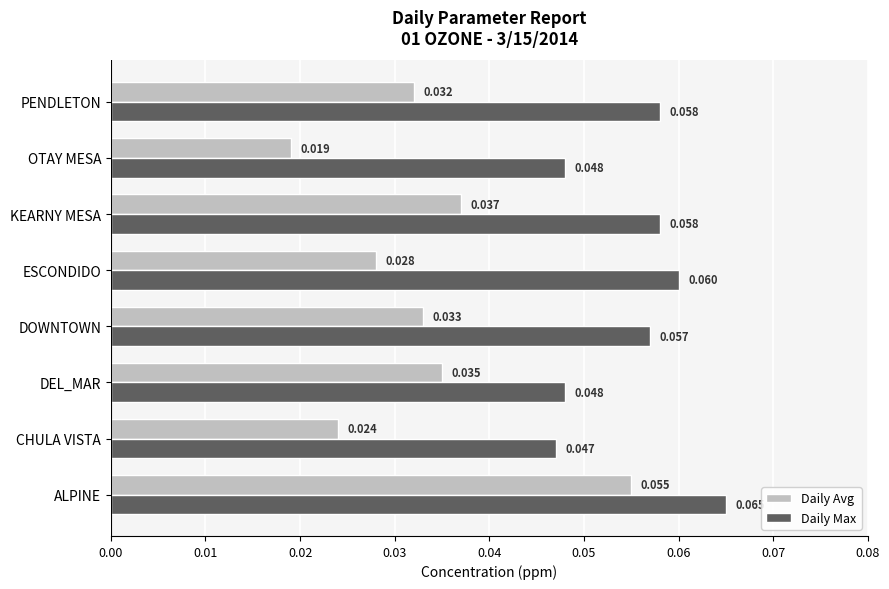

At DOWNTOWN, list the series in order from smallest to largest.

Daily Avg, Daily Max